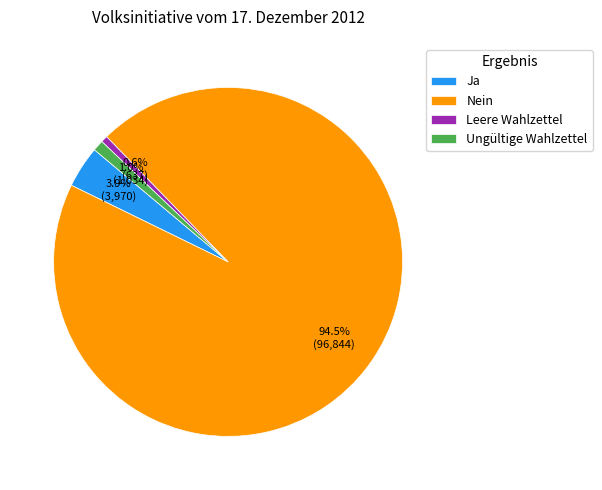

What is the majority slice?

Nein